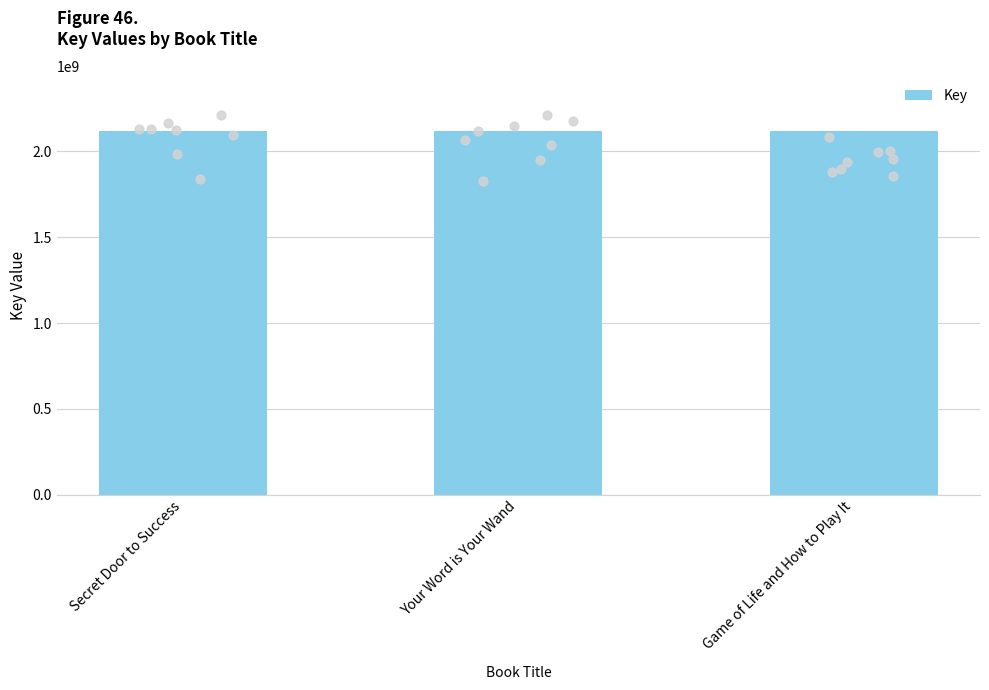

Approximately how many times larger is the value at Secret Door to Success compared to Game of Life and How to Play It?

1.0